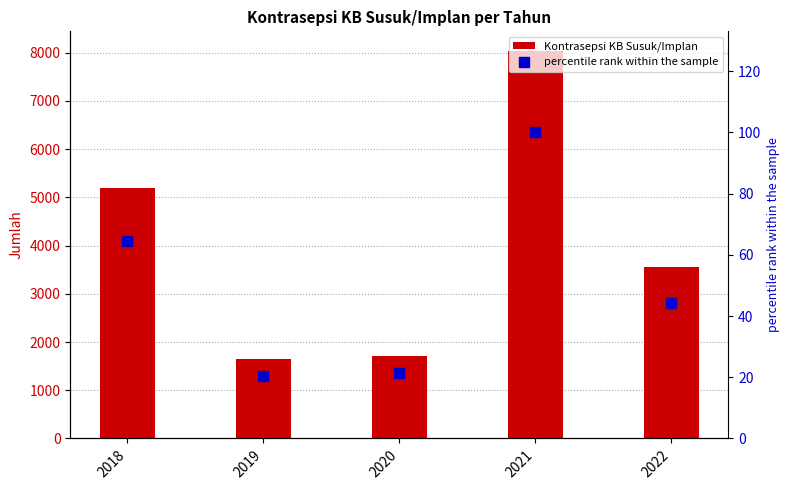

Which series contains the lowest Y value?

percentile rank within the sample